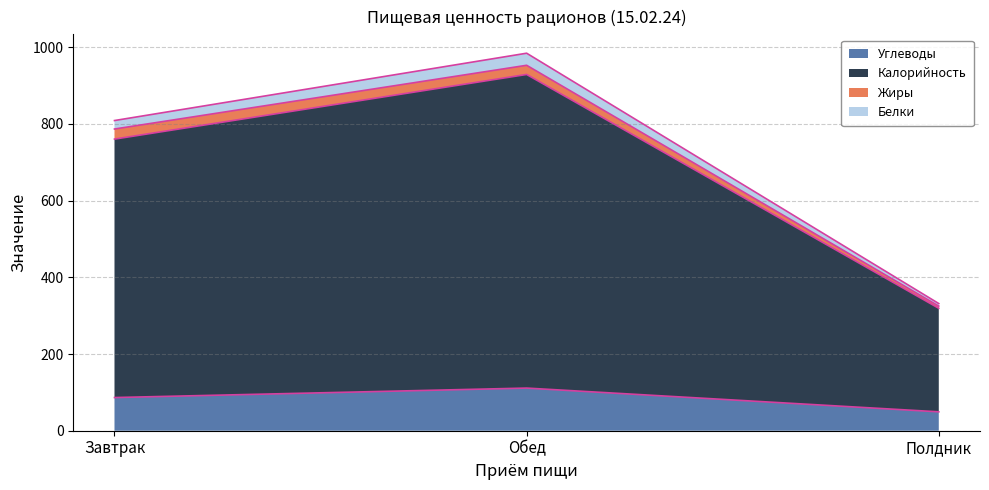

How many lines are shown in the chart?

4